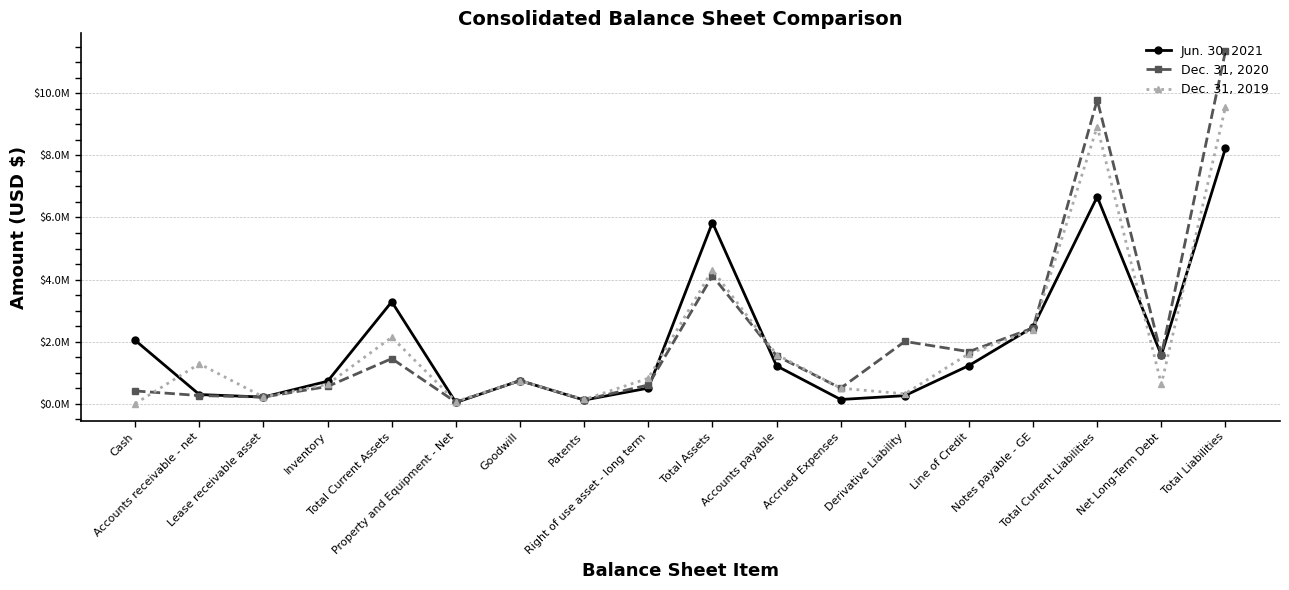

What is the difference between the highest and lowest values at Total Liabilities?

3129409